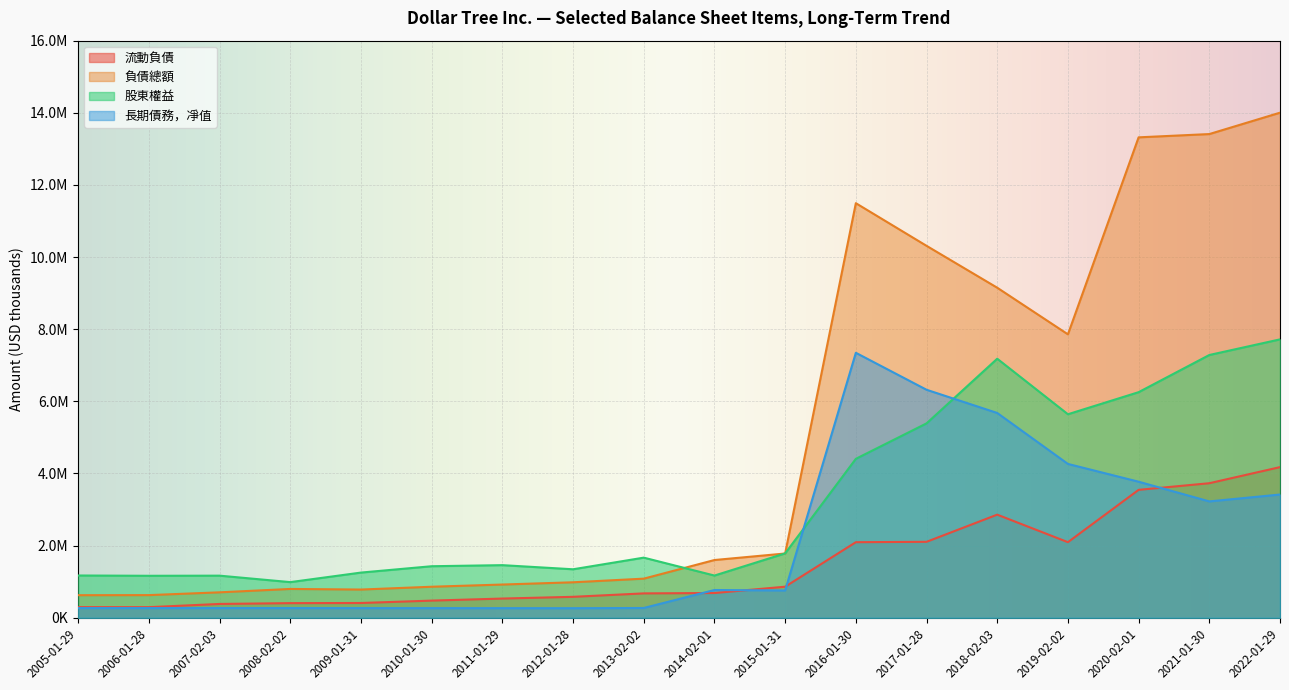

Between 2008-02-02 and 2009-01-31, which is larger?

2009-01-31